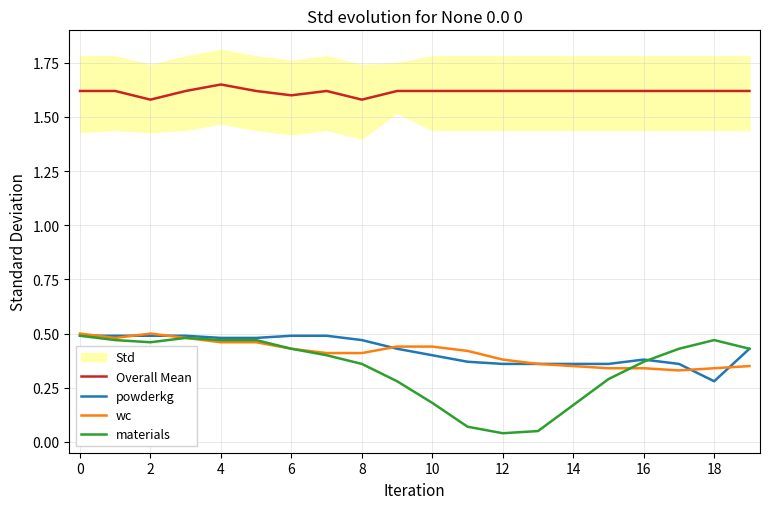

True or false: materials has a value of 0.1 at 11.

True